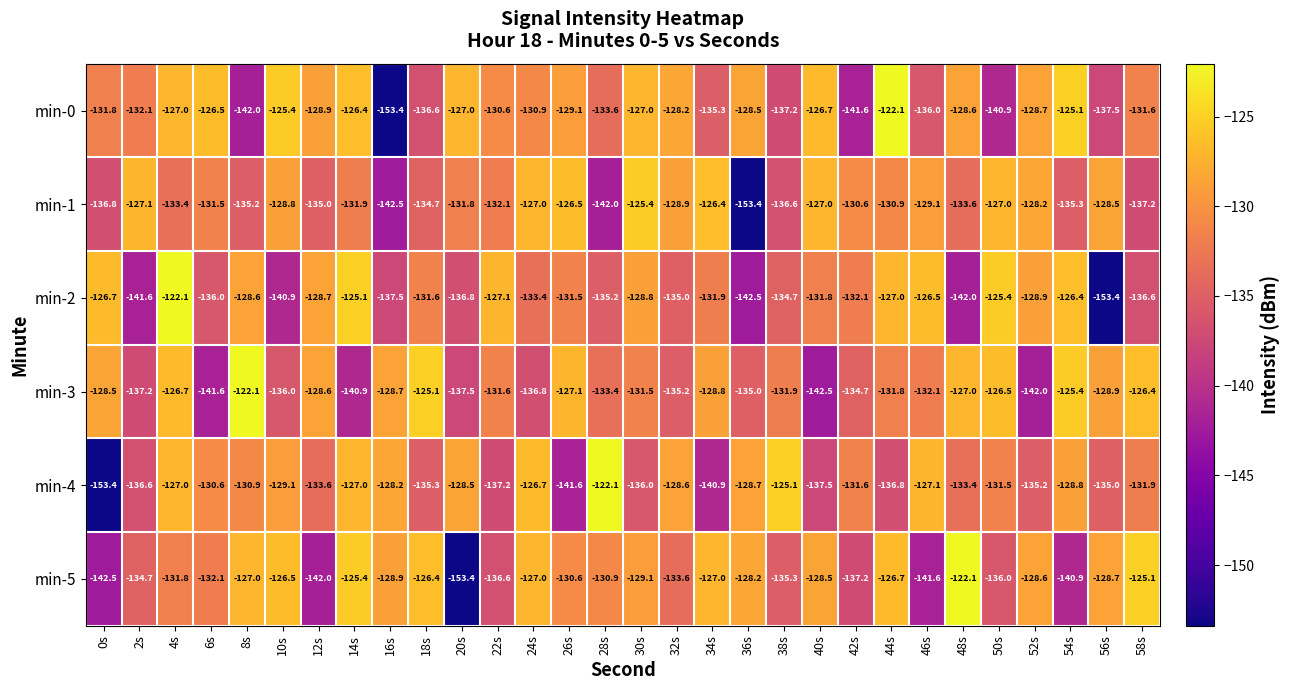

Which series has the largest total across all categories?

min-0